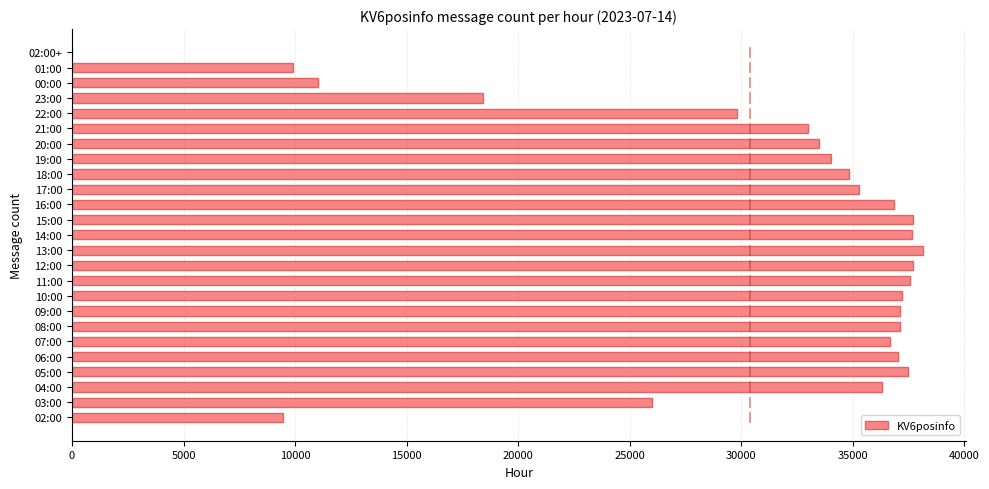

At which label is the value closest to 19076?

23:00